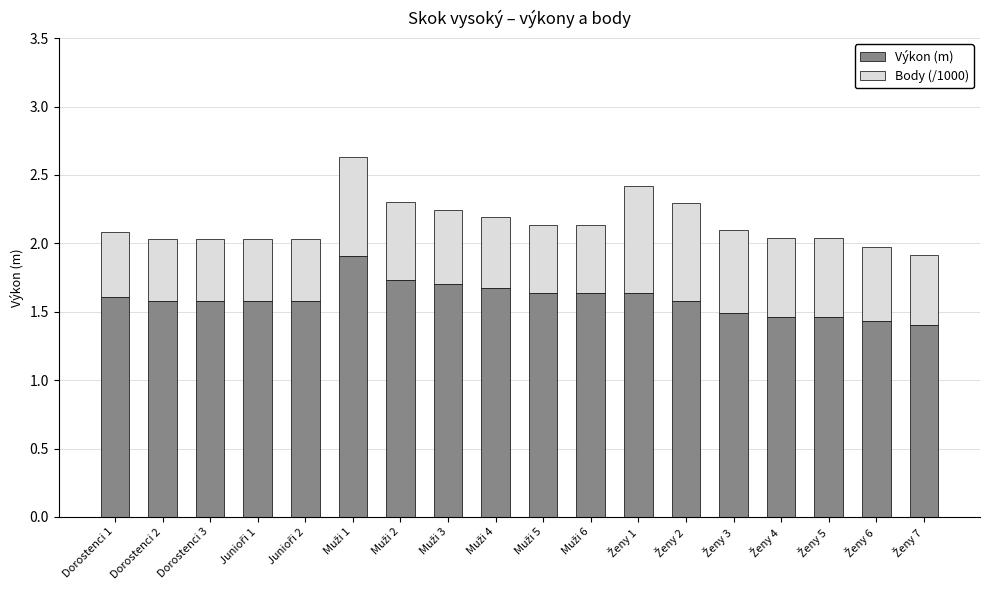

Is it true that Výkon (m) equals 1.6 at Dorostenci 1?

True